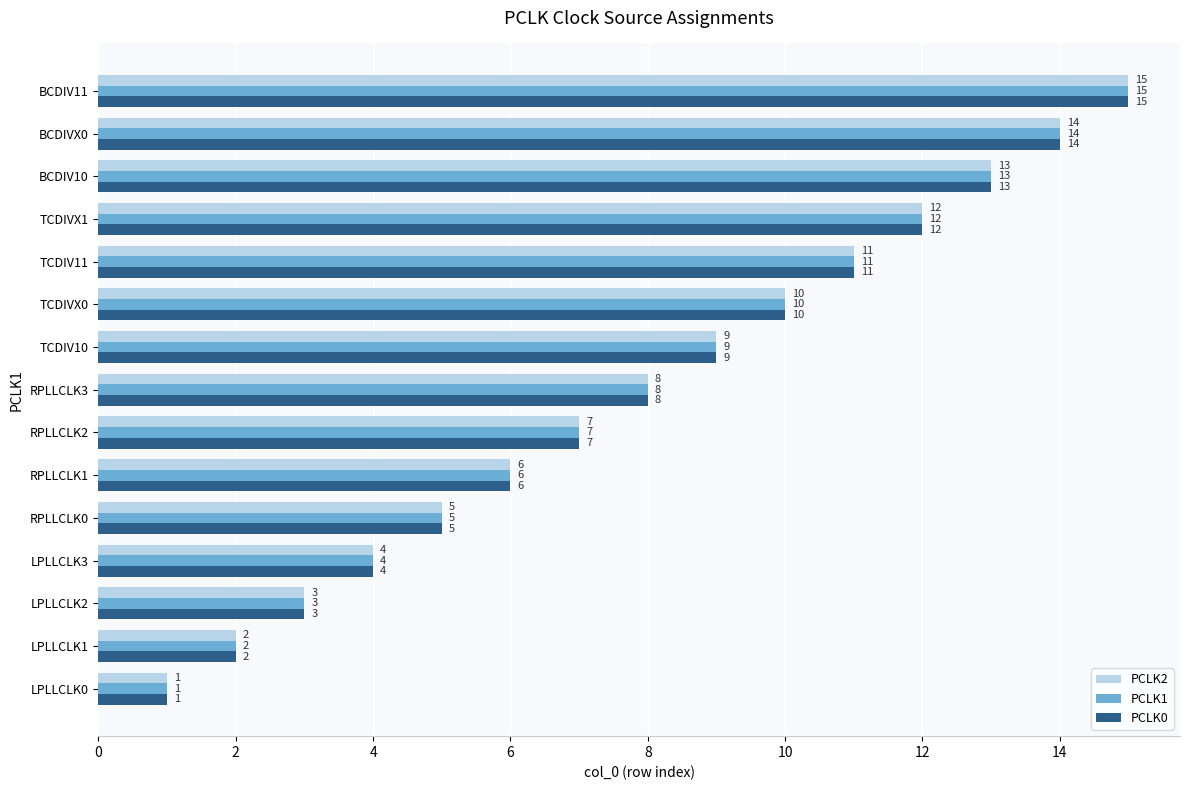

What is the highest value of the PCLK1 series?

15